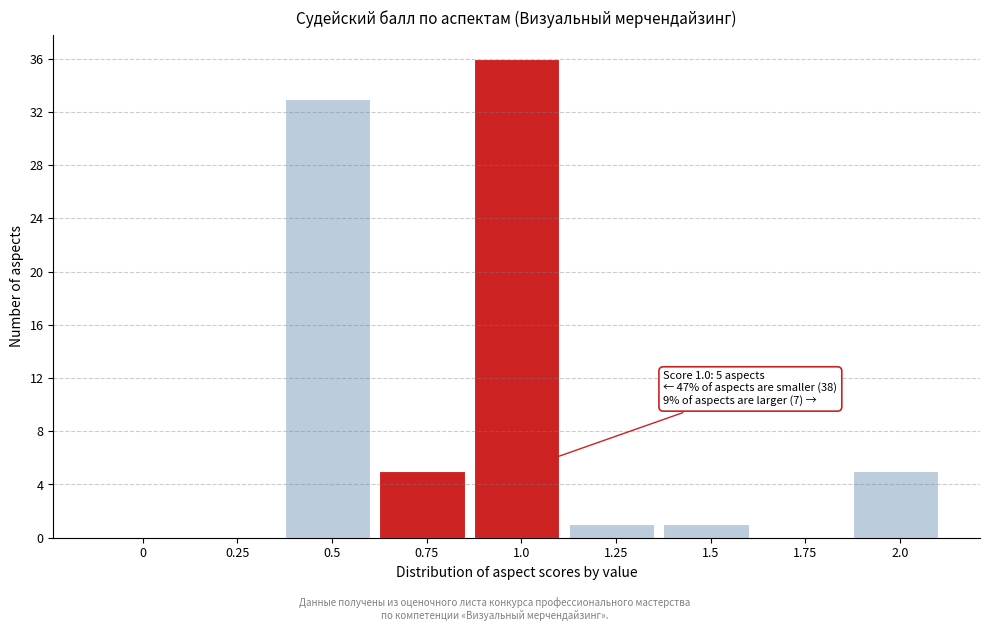

Reading left to right, extract all data points from this chart.

0=0	0.25=0	0.5=33	0.75=5	1.0=36	1.25=1	1.5=1	1.75=0	2.0=5